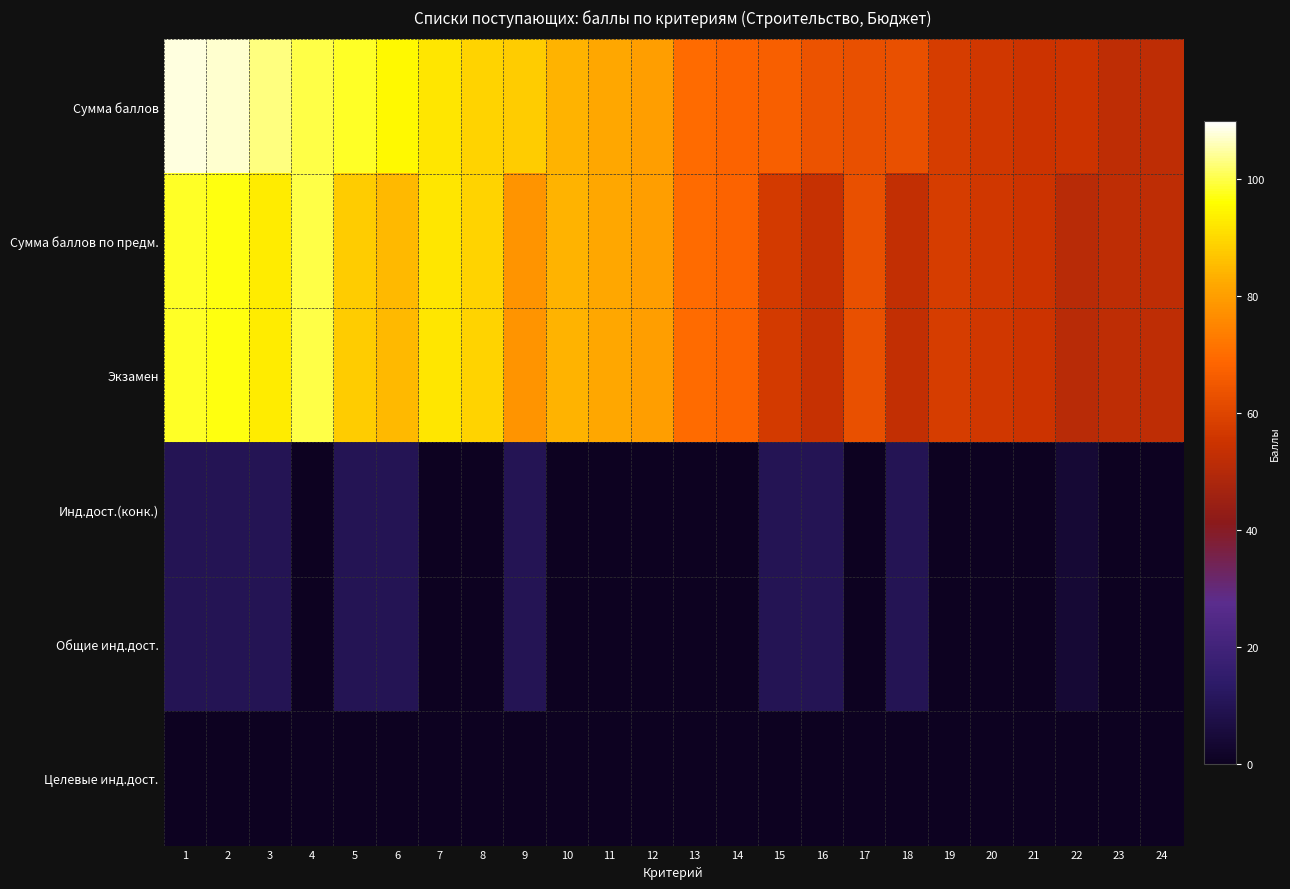

Is it true that Сумма баллов equals 39 at 11?

False